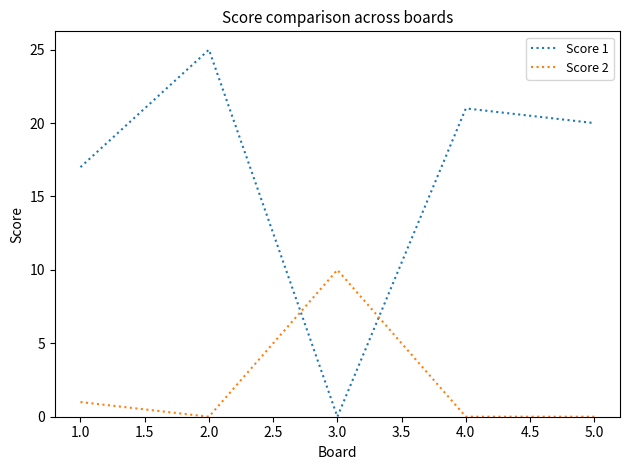

What is the difference between the maximum and minimum values in the Score 2 series?

10